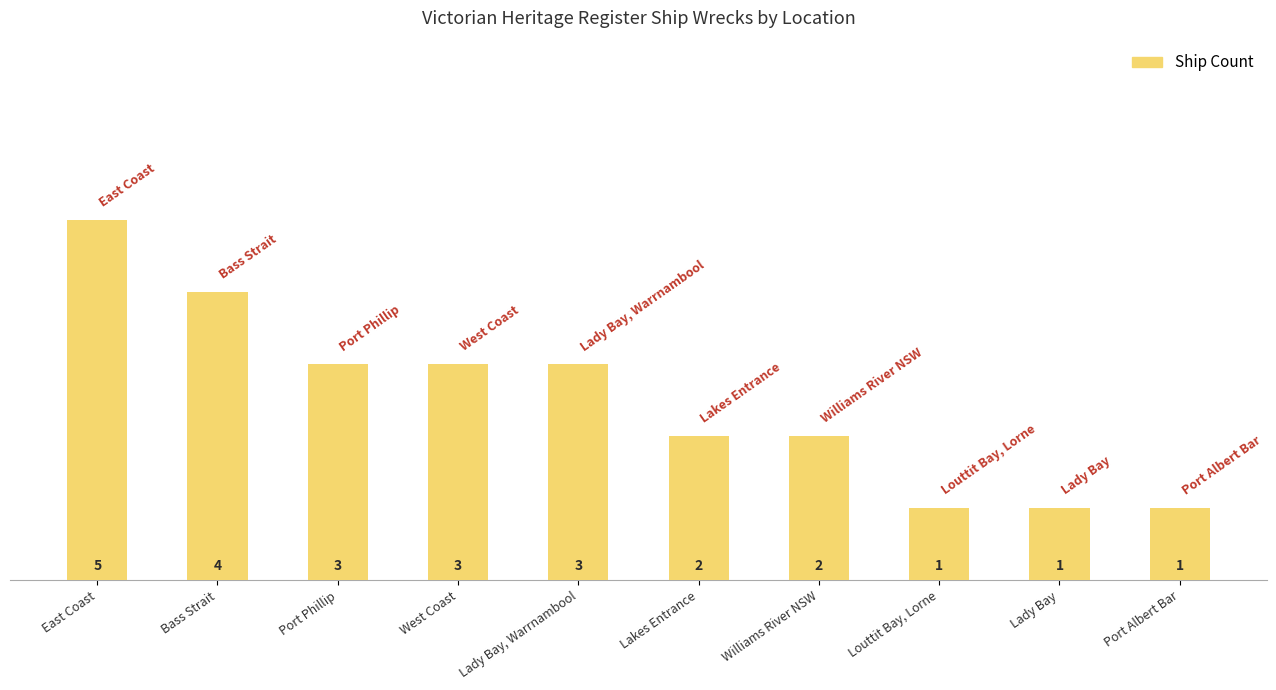

What is the ratio of the value at Lady Bay, Warrnambool to the value at Port Albert Bar?

3.0